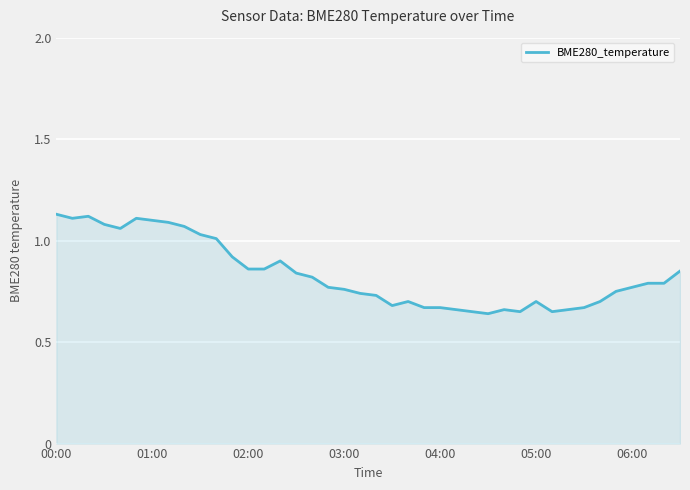

What is the difference between the maximum and minimum values?

0.5